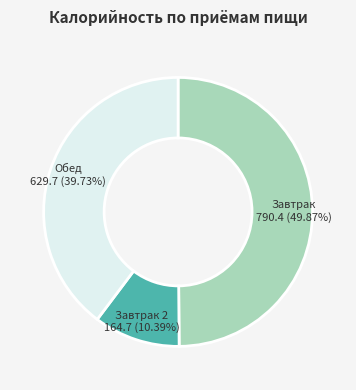

To the nearest percent, what is the difference between the largest and smallest slice percentages?

39%